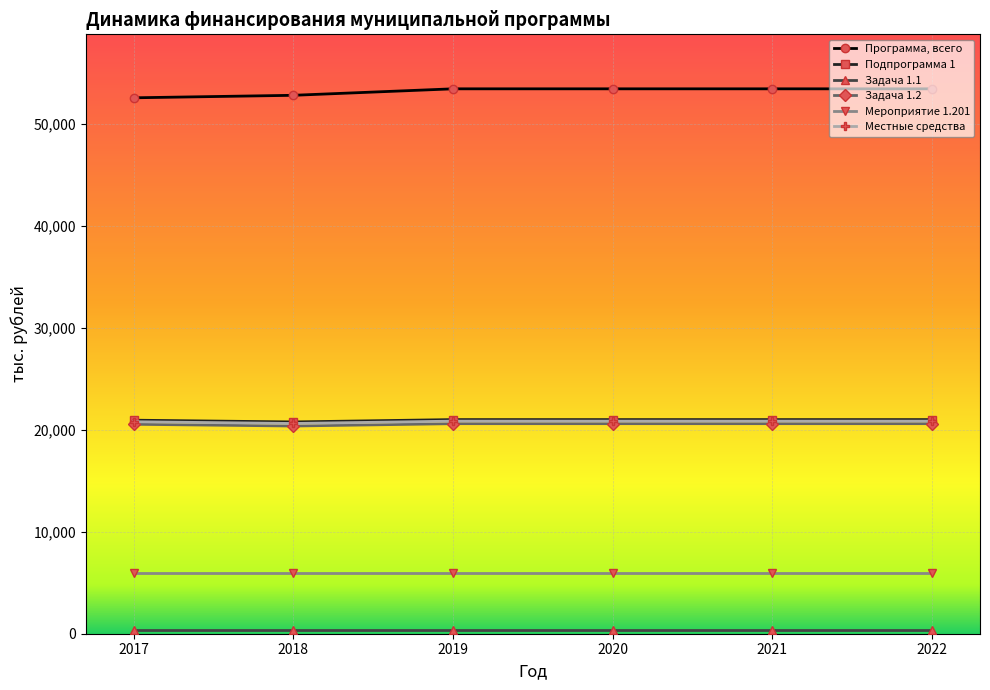

Is the value of Местные средства at 2019 greater than the value of Мероприятие 1.201 at 2022?

Yes